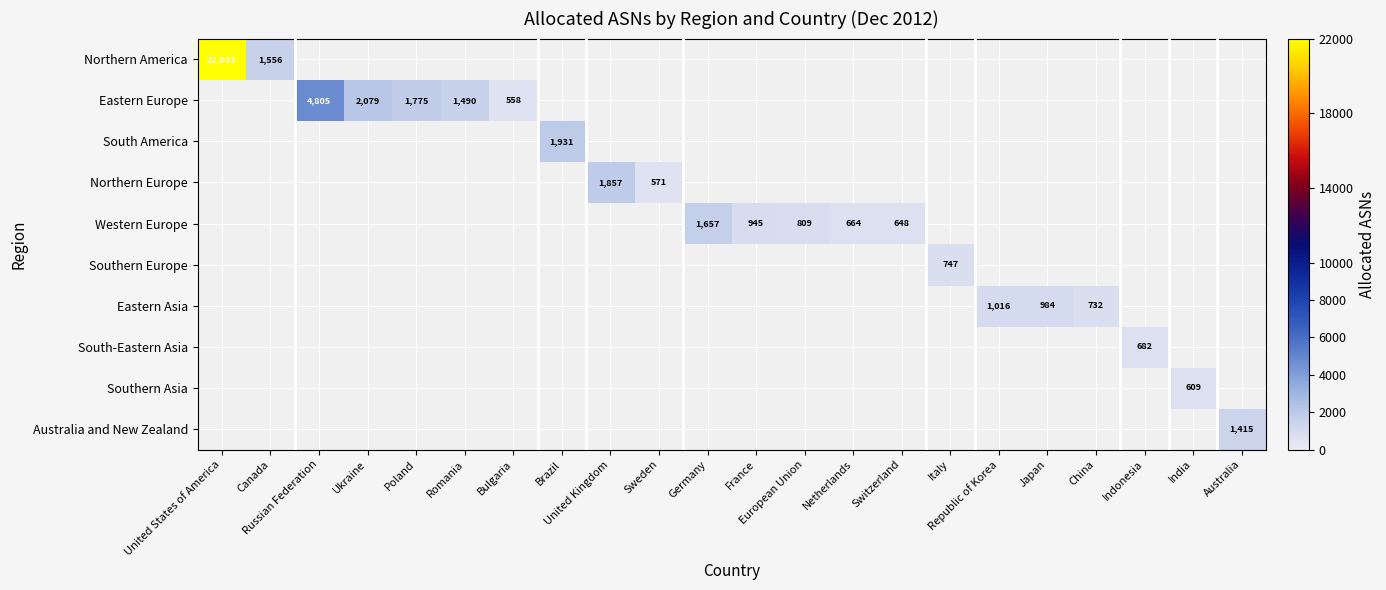

True or false: Western Europe has a value of 648 at Switzerland.

True